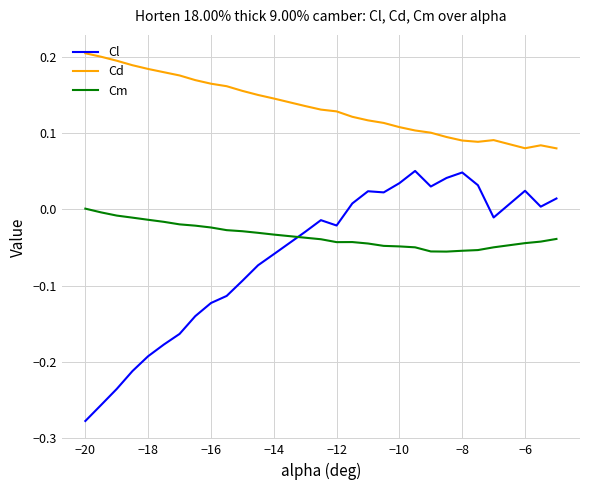

True or false: Cl and Cd cross at least once.

False